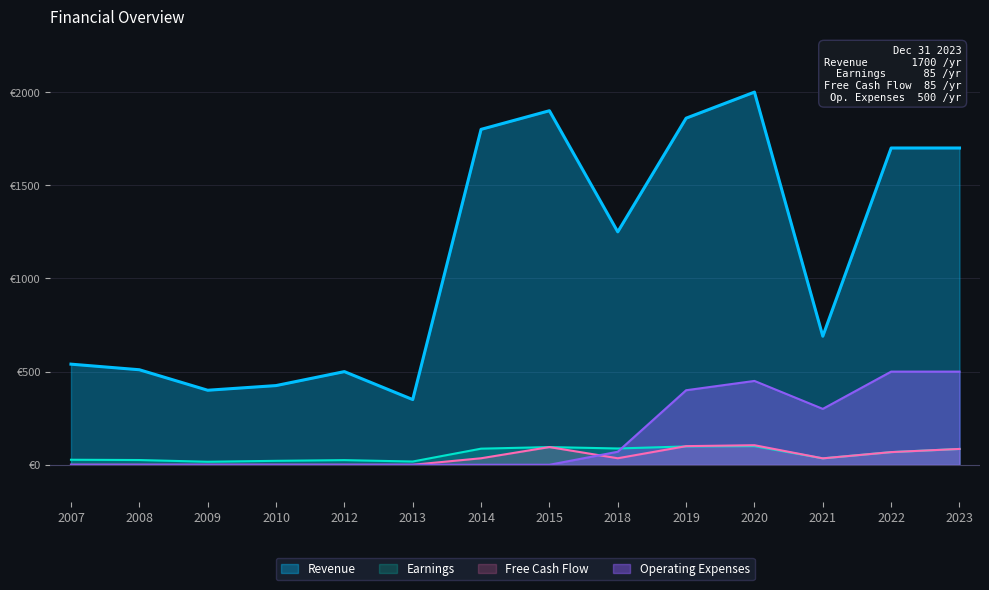

What is the total value across all series at 2021?

1059.0